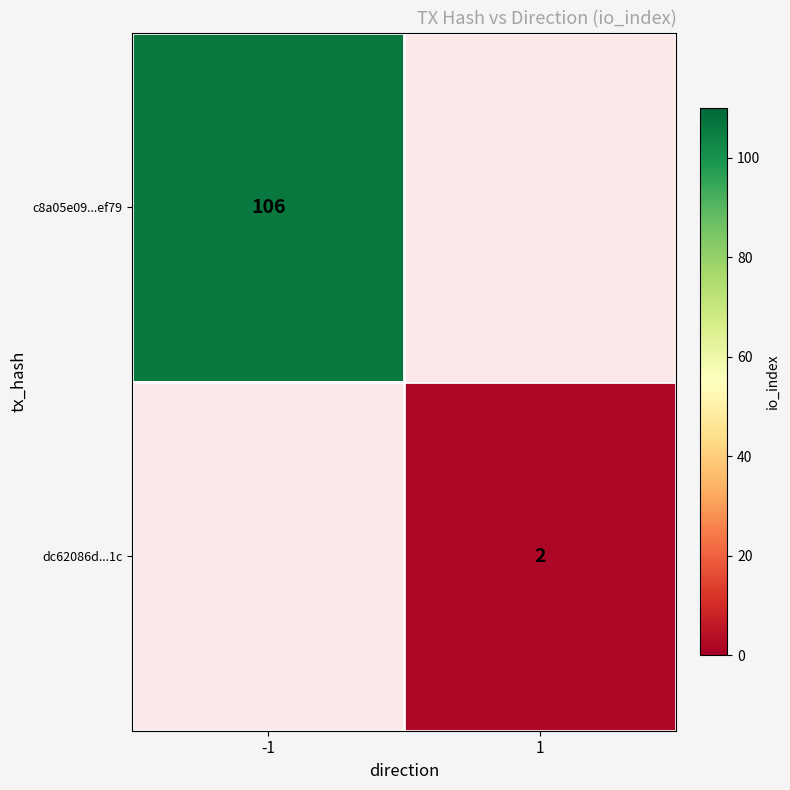

The value of c8a05e09...ef79 at -1 is 156. True or false?

False